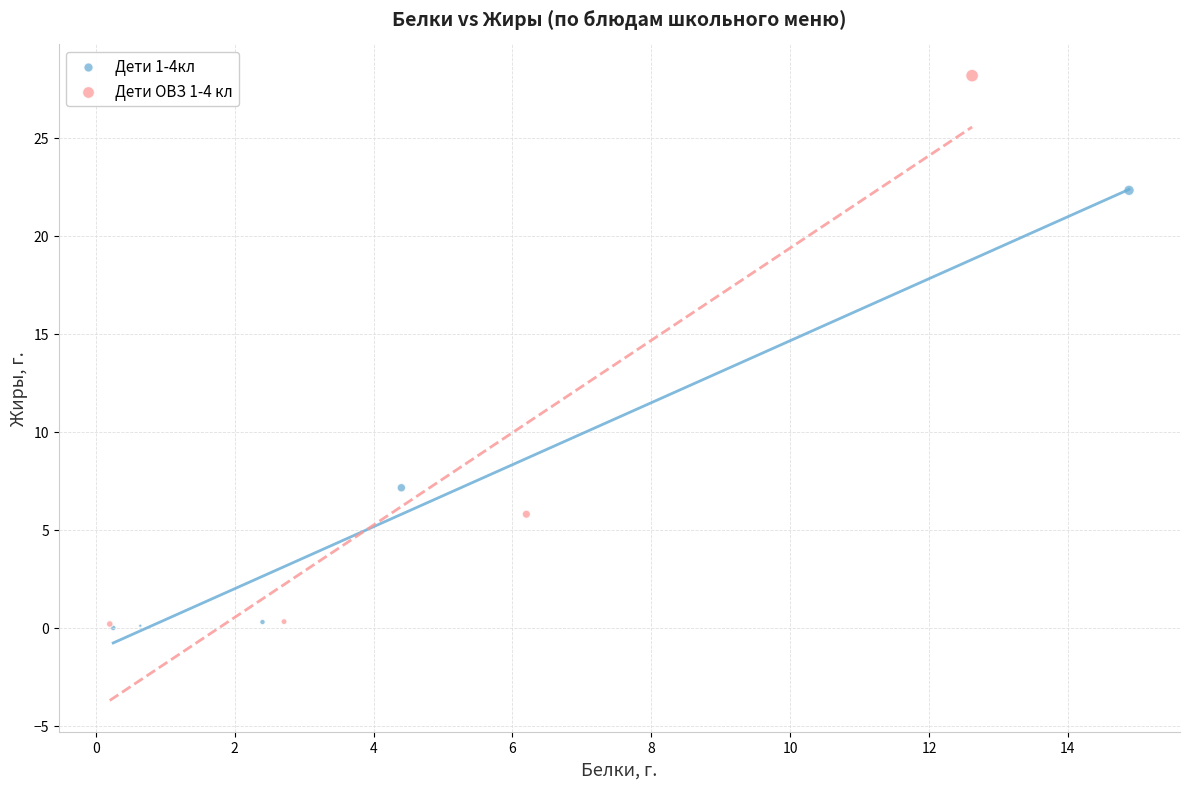

Which series has the largest Y range (max minus min)?

Дети ОВЗ 1-4 кл